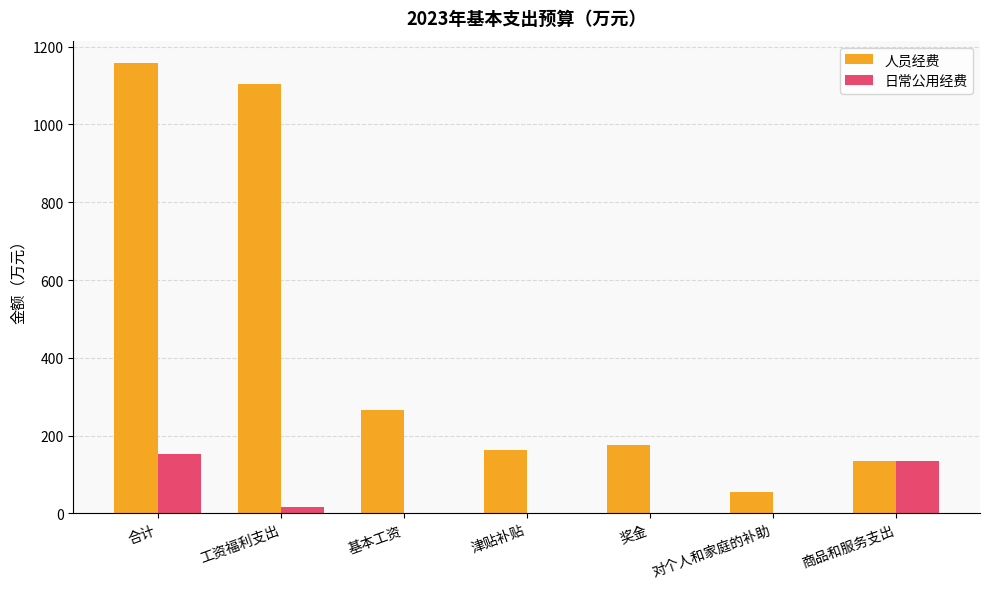

What is the maximum value shown in the chart?

1157.4